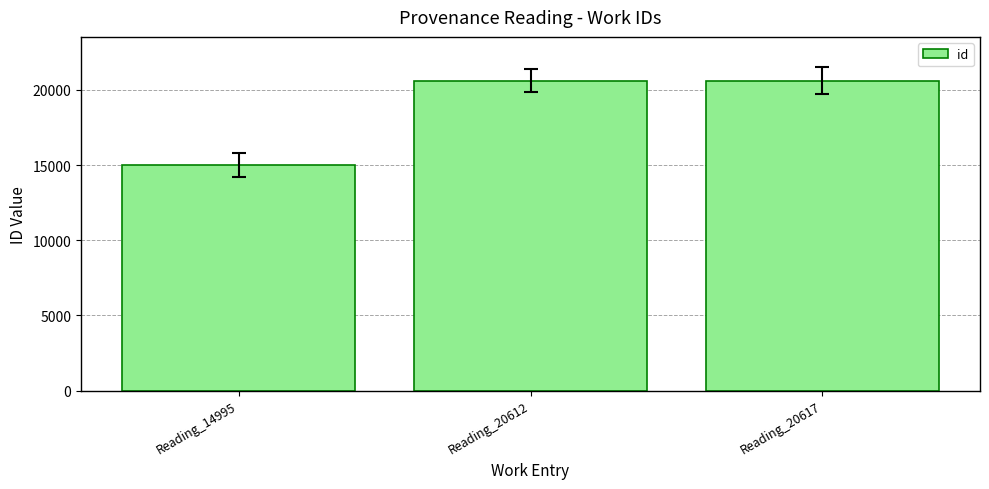

What is the greatest value displayed?

20617